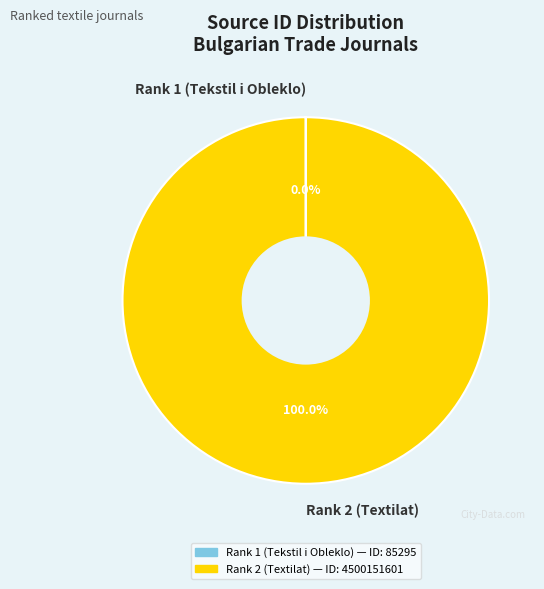

What is the majority slice?

Rank 2 (Textilat)